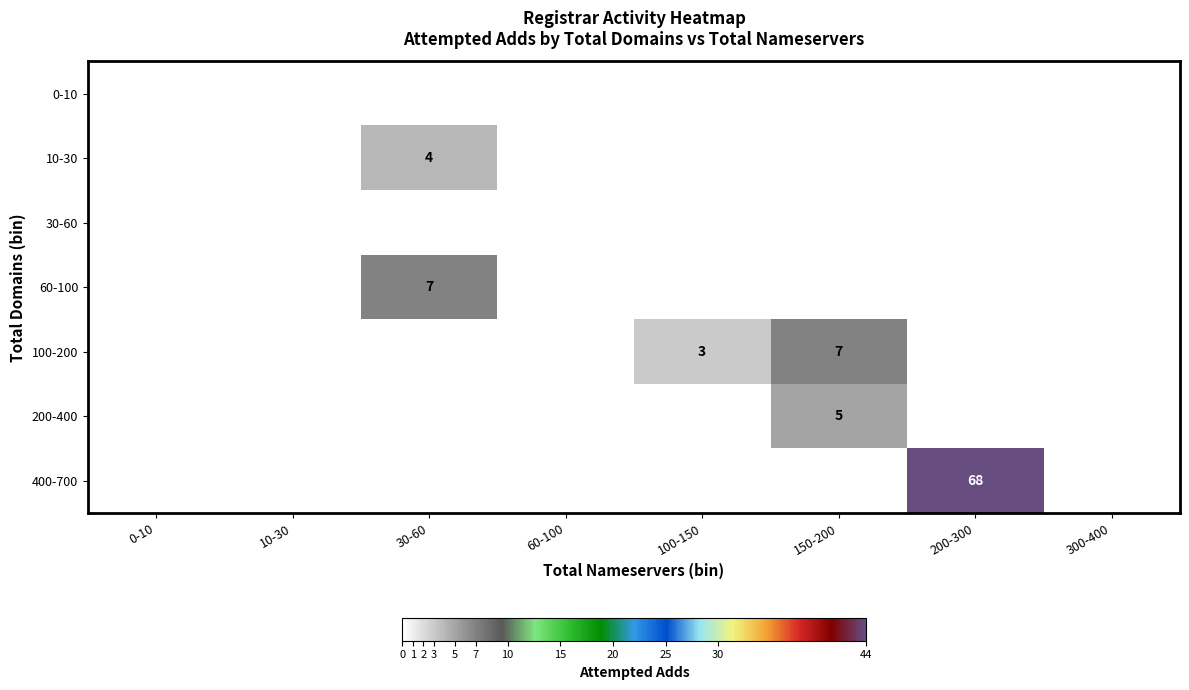

The value of 0-10 at 150-200 is 0. True or false?

True